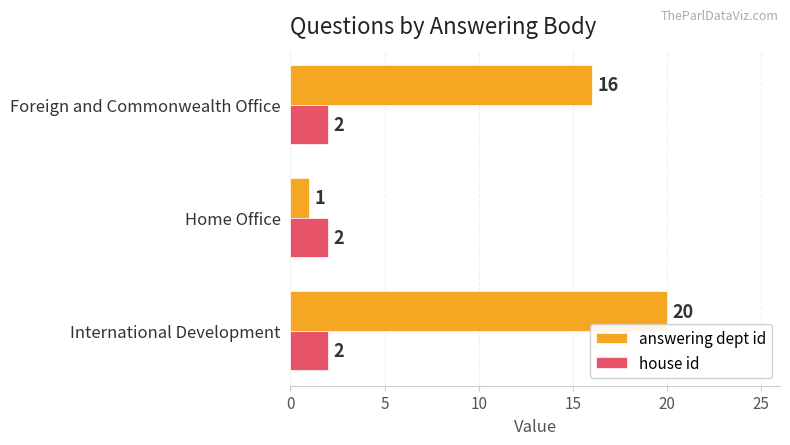

Count the answering dept id values in the range 1 to 20.

3